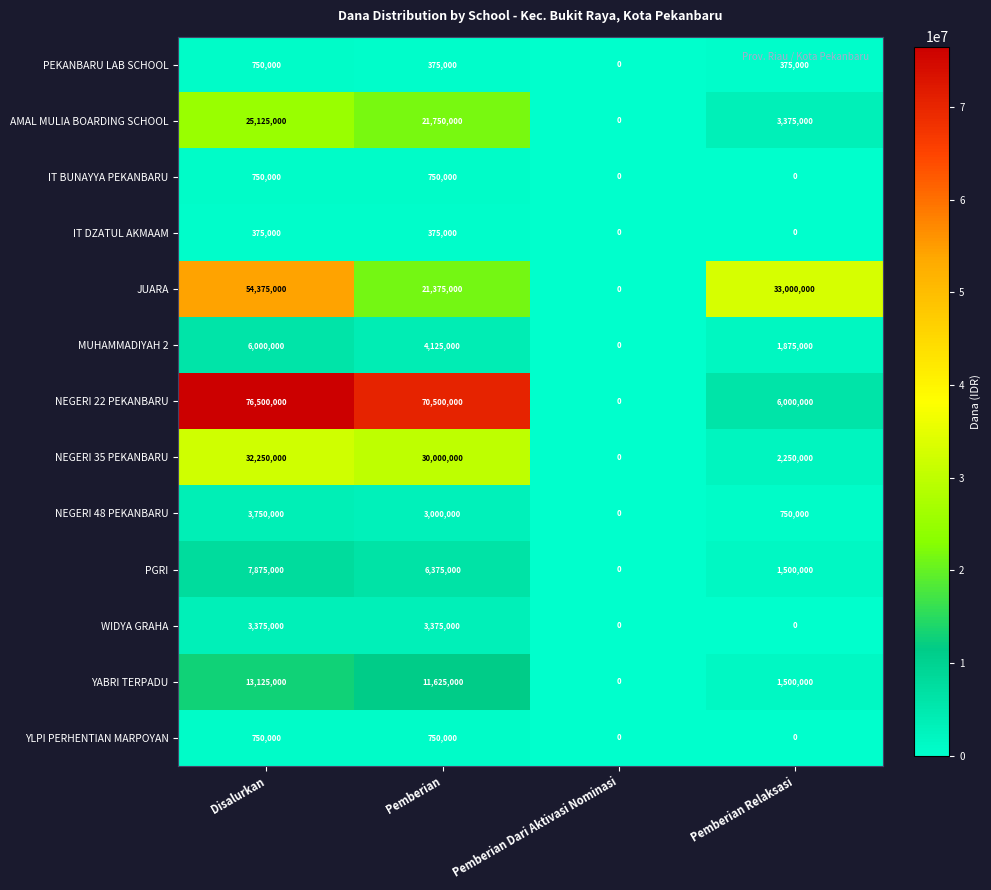

Is it true that PGRI equals 12717997 at Disalurkan?

False